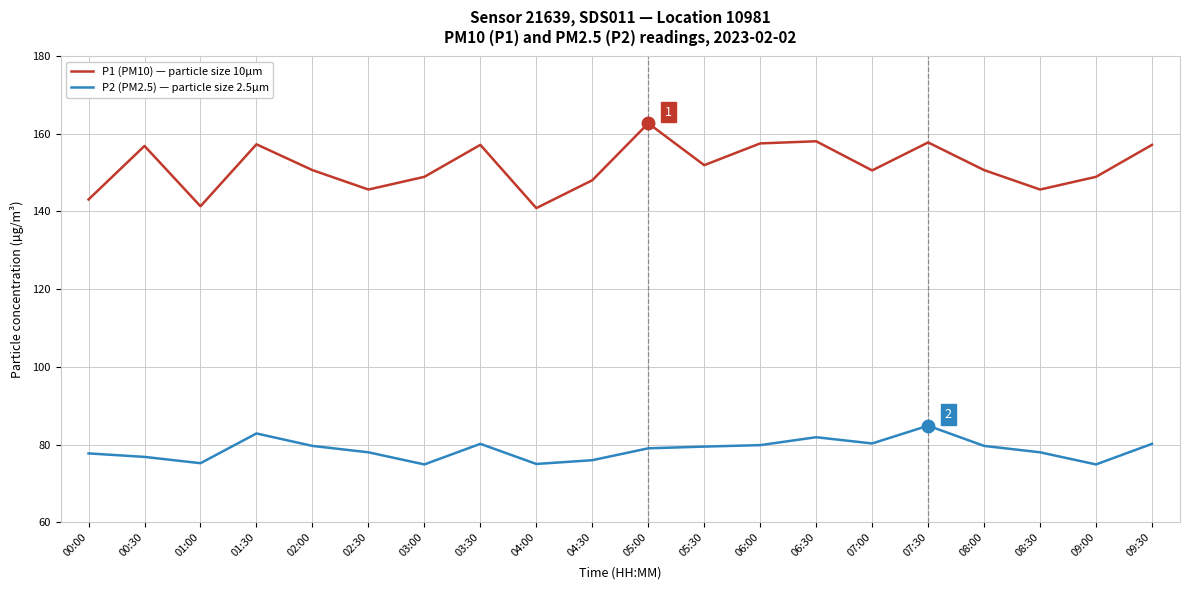

List the series in order of their peak value, lowest first.

P2 (PM2.5) — particle size 2.5µm, P1 (PM10) — particle size 10µm